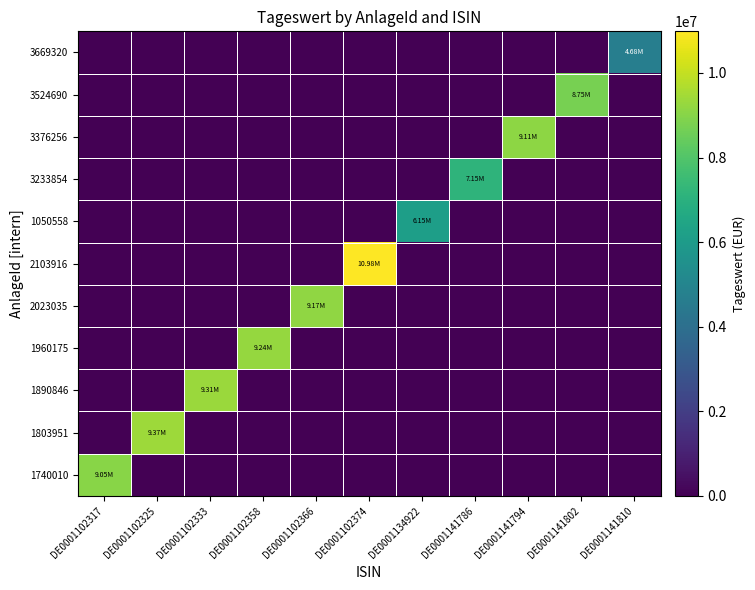

Reading right to left, list all the values displayed in this chart.

1740010: DE0001141810=0.0	DE0001141802=0.0	DE0001141794=0.0	DE0001141786=0.0	DE0001134922=0.0	DE0001102374=0.0	DE0001102366=0.0	DE0001102358=0.0	DE0001102333=0.0	DE0001102325=0.0	DE0001102317=9051259.0
1803951: DE0001141810=0.0	DE0001141802=0.0	DE0001141794=0.0	DE0001141786=0.0	DE0001134922=0.0	DE0001102374=0.0	DE0001102366=0.0	DE0001102358=0.0	DE0001102333=0.0	DE0001102325=9366410.1	DE0001102317=0.0
1890846: DE0001141810=0.0	DE0001141802=0.0	DE0001141794=0.0	DE0001141786=0.0	DE0001134922=0.0	DE0001102374=0.0	DE0001102366=0.0	DE0001102358=0.0	DE0001102333=9314350.2	DE0001102325=0.0	DE0001102317=0.0
1960175: DE0001141810=0.0	DE0001141802=0.0	DE0001141794=0.0	DE0001141786=0.0	DE0001134922=0.0	DE0001102374=0.0	DE0001102366=0.0	DE0001102358=9242516.2	DE0001102333=0.0	DE0001102325=0.0	DE0001102317=0.0
2023035: DE0001141810=0.0	DE0001141802=0.0	DE0001141794=0.0	DE0001141786=0.0	DE0001134922=0.0	DE0001102374=0.0	DE0001102366=9168962.4	DE0001102358=0.0	DE0001102333=0.0	DE0001102325=0.0	DE0001102317=0.0
2103916: DE0001141810=0.0	DE0001141802=0.0	DE0001141794=0.0	DE0001141786=0.0	DE0001134922=0.0	DE0001102374=10983576.6	DE0001102366=0.0	DE0001102358=0.0	DE0001102333=0.0	DE0001102325=0.0	DE0001102317=0.0
1050558: DE0001141810=0.0	DE0001141802=0.0	DE0001141794=0.0	DE0001141786=0.0	DE0001134922=6148946.7	DE0001102374=0.0	DE0001102366=0.0	DE0001102358=0.0	DE0001102333=0.0	DE0001102325=0.0	DE0001102317=0.0
3233854: DE0001141810=0.0	DE0001141802=0.0	DE0001141794=0.0	DE0001141786=7146333.4	DE0001134922=0.0	DE0001102374=0.0	DE0001102366=0.0	DE0001102358=0.0	DE0001102333=0.0	DE0001102325=0.0	DE0001102317=0.0
3376256: DE0001141810=0.0	DE0001141802=0.0	DE0001141794=9106320.3	DE0001141786=0.0	DE0001134922=0.0	DE0001102374=0.0	DE0001102366=0.0	DE0001102358=0.0	DE0001102333=0.0	DE0001102325=0.0	DE0001102317=0.0
3524690: DE0001141810=0.0	DE0001141802=8745622.5	DE0001141794=0.0	DE0001141786=0.0	DE0001134922=0.0	DE0001102374=0.0	DE0001102366=0.0	DE0001102358=0.0	DE0001102333=0.0	DE0001102325=0.0	DE0001102317=0.0
3669320: DE0001141810=4679325.8	DE0001141802=0.0	DE0001141794=0.0	DE0001141786=0.0	DE0001134922=0.0	DE0001102374=0.0	DE0001102366=0.0	DE0001102358=0.0	DE0001102333=0.0	DE0001102325=0.0	DE0001102317=0.0